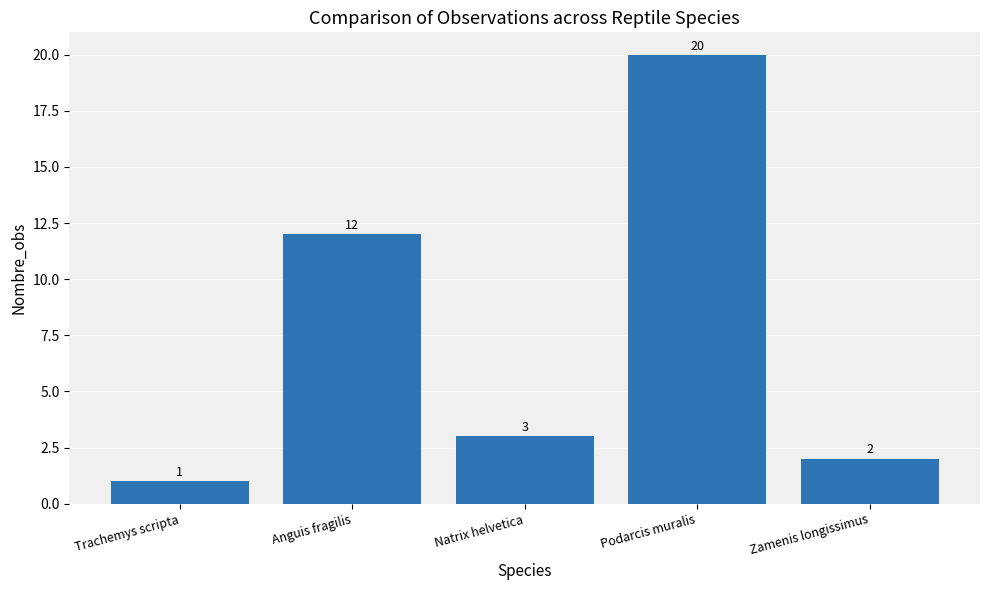

What is the label of the 3rd bar from the left?

Natrix helvetica